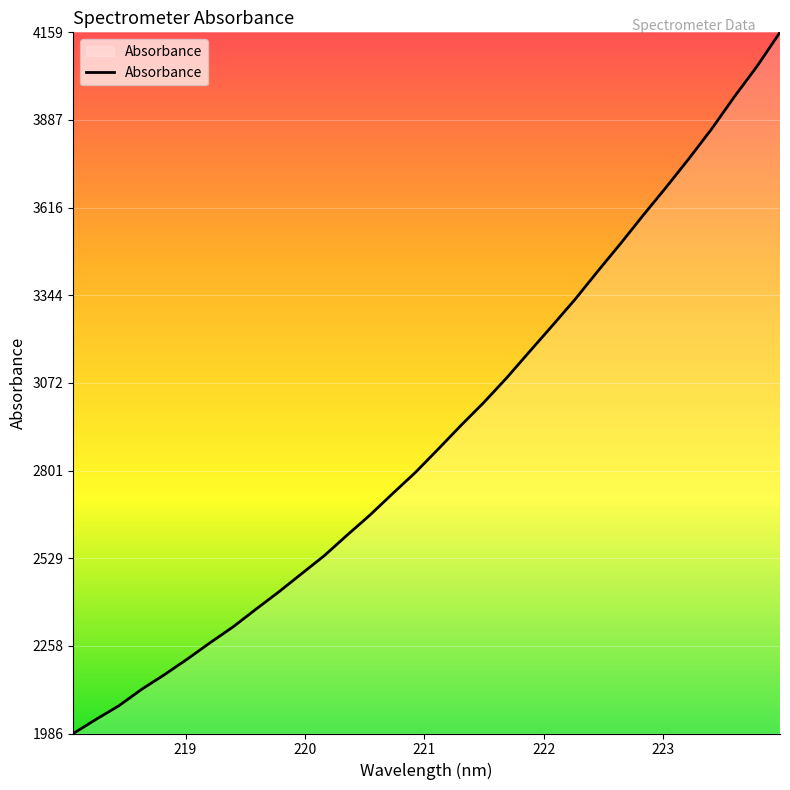

What is the greatest value displayed?

4158.8